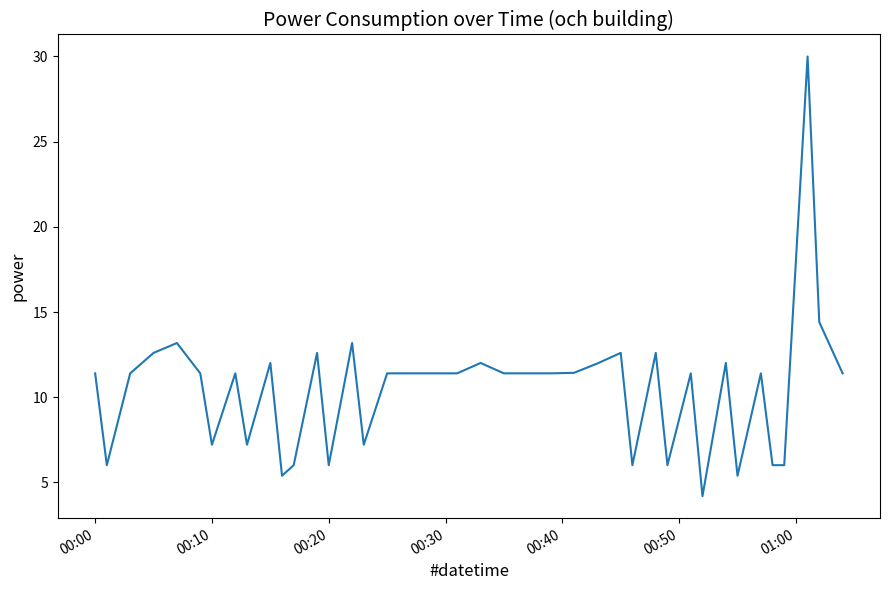

What is the difference between the maximum and minimum values?

25.8